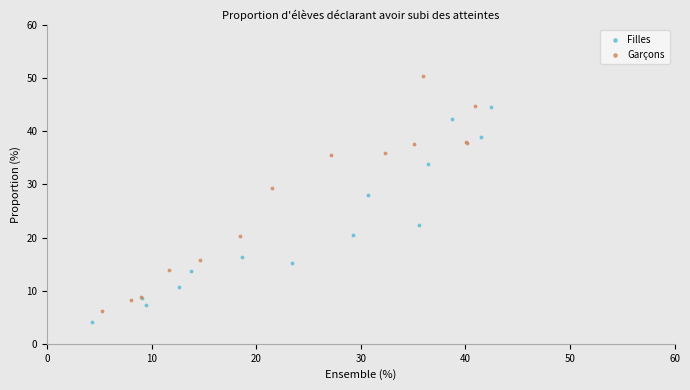

Which series has the widest spread of Y values?

Garçons